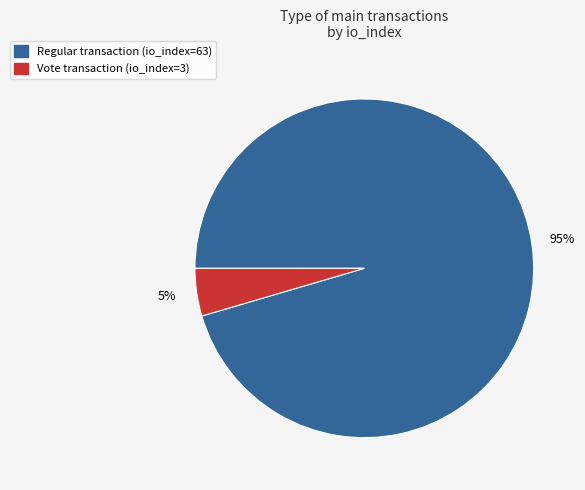

How many segments does this pie chart have?

2